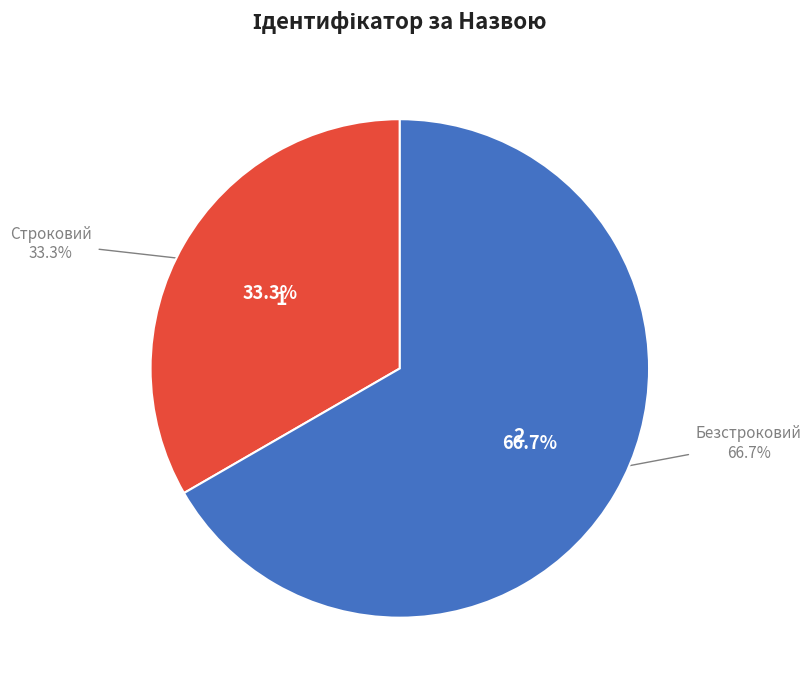

What percentage do Строковий and Безстроковий together represent?

100.0%